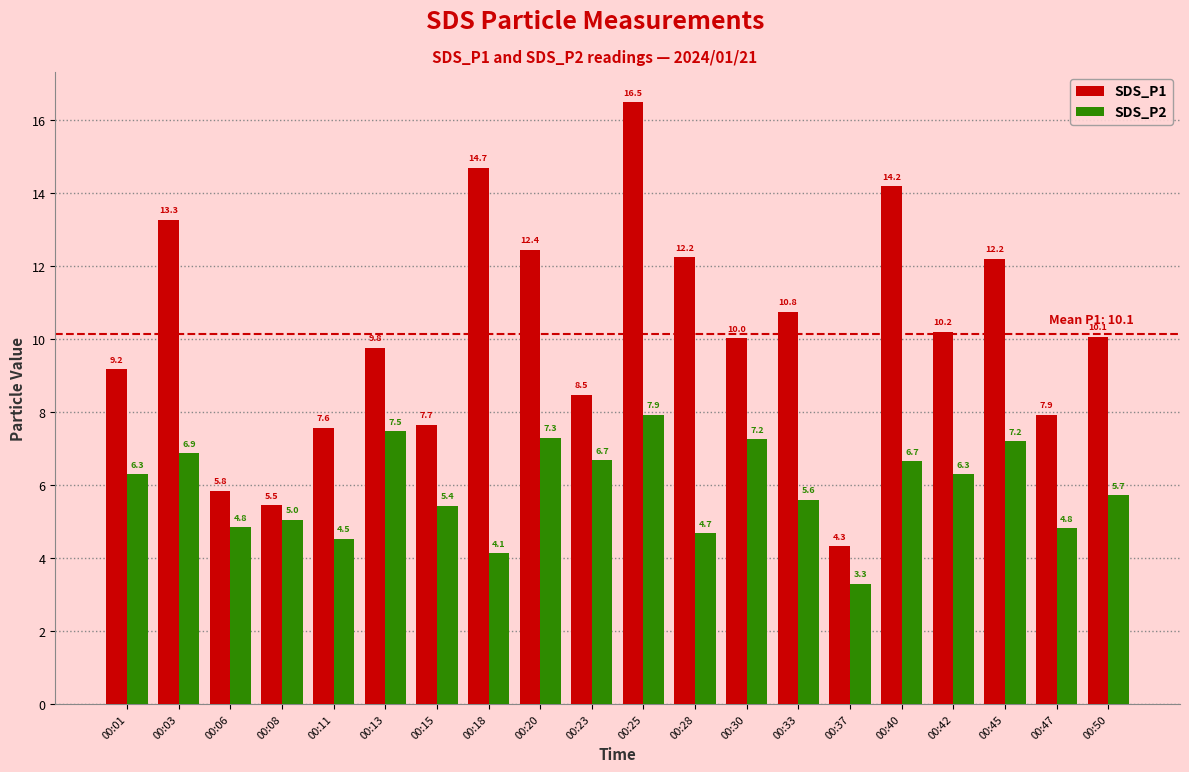

Is it true that SDS_P2 equals 4.7 at 00:28?

True